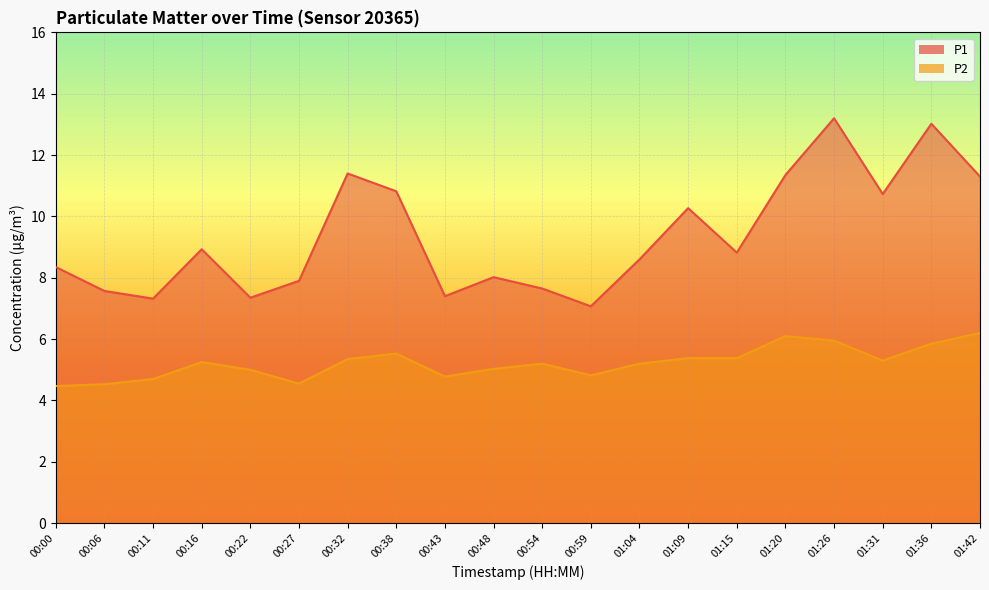

Rank the categories by P2 value from lowest to highest.

00:00, 00:06, 00:27, 00:11, 00:43, 00:59, 00:22, 00:48, 00:54, 01:04, 00:16, 01:31, 00:32, 01:09, 01:15, 00:38, 01:36, 01:26, 01:20, 01:42